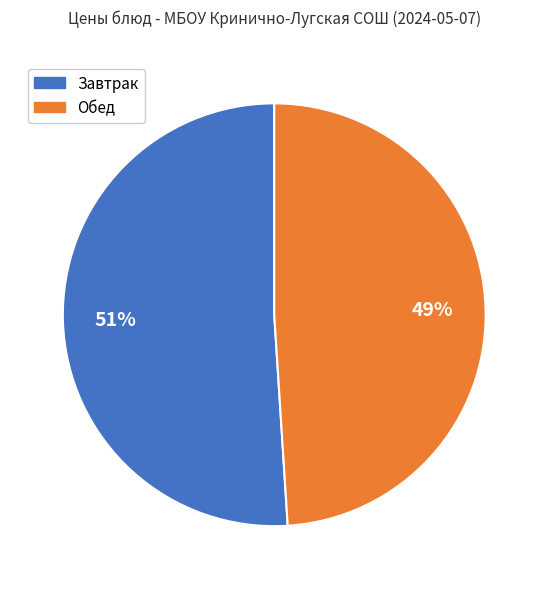

To the nearest percent, what is the difference between the largest and smallest slice percentages?

2%